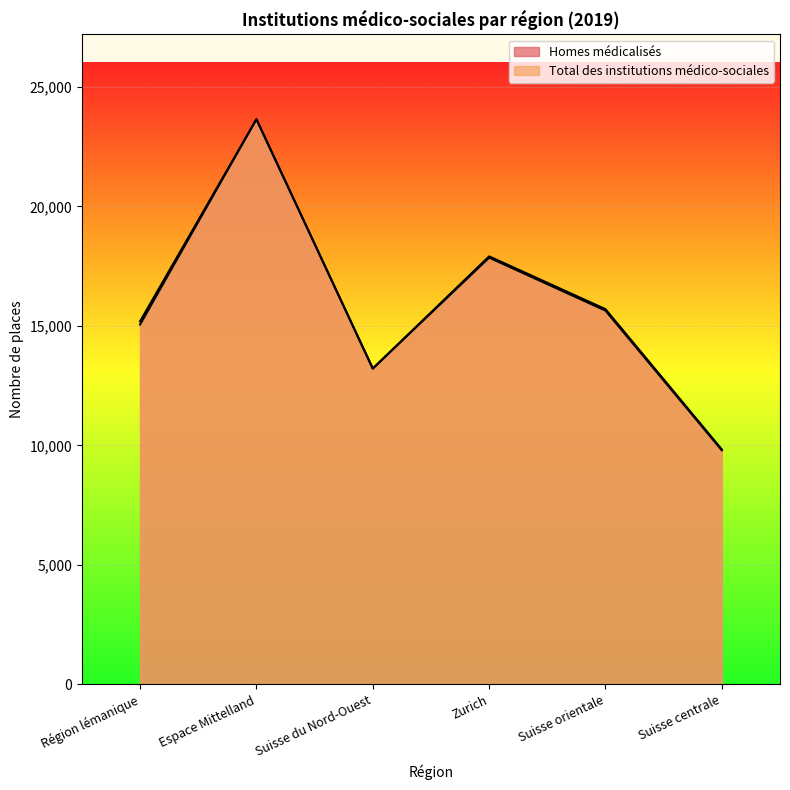

True or false: Homes médicalisés and Total des institutions médico-sociales intersect in this chart.

False